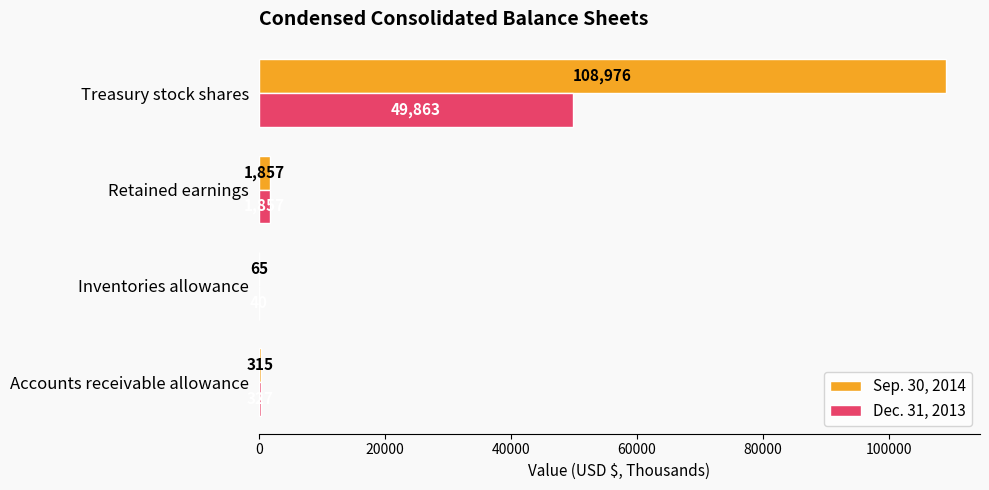

Between Inventories allowance and Treasury stock shares, which series saw the biggest shift?

Sep. 30, 2014